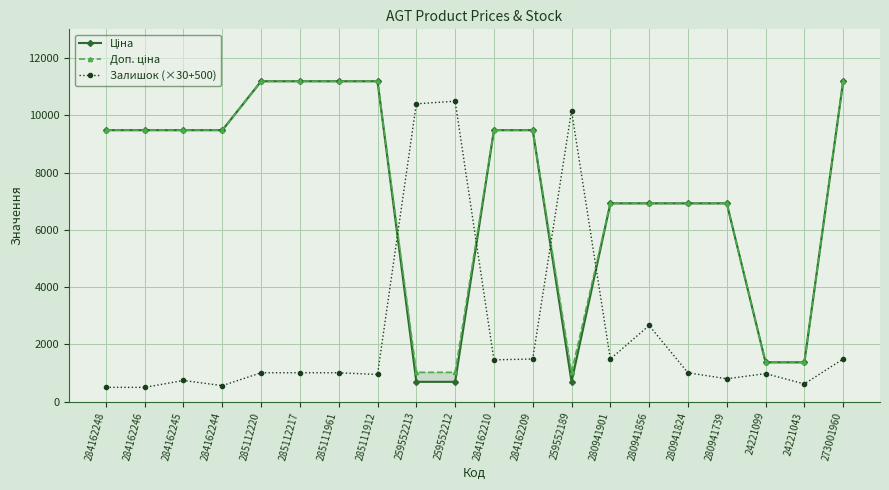

Rank the categories by Доп. ціна value from highest to lowest.

285112220, 285112217, 285111961, 285111912, 273001960, 284162248, 284162246, 284162245, 284162244, 284162210, 284162209, 280941901, 280941856, 280941824, 280941739, 24221099, 24221043, 259552213, 259552212, 259552189